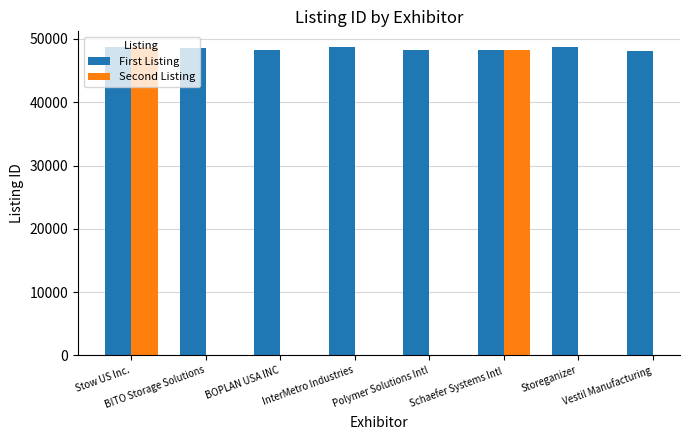

Between Schaefer Systems Intl and Storeganizer, which series saw the biggest shift?

First Listing